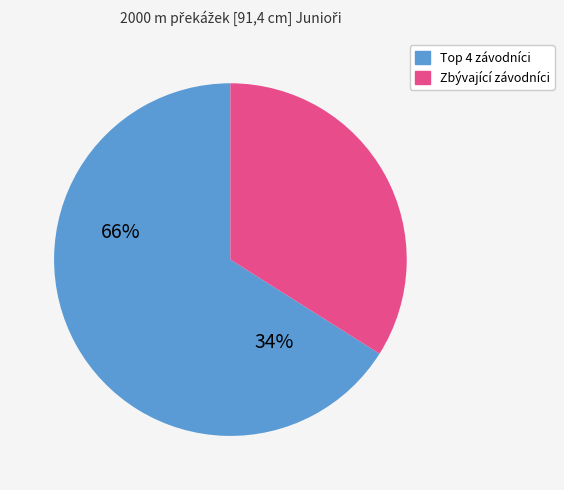

How many segments does this pie chart have?

2